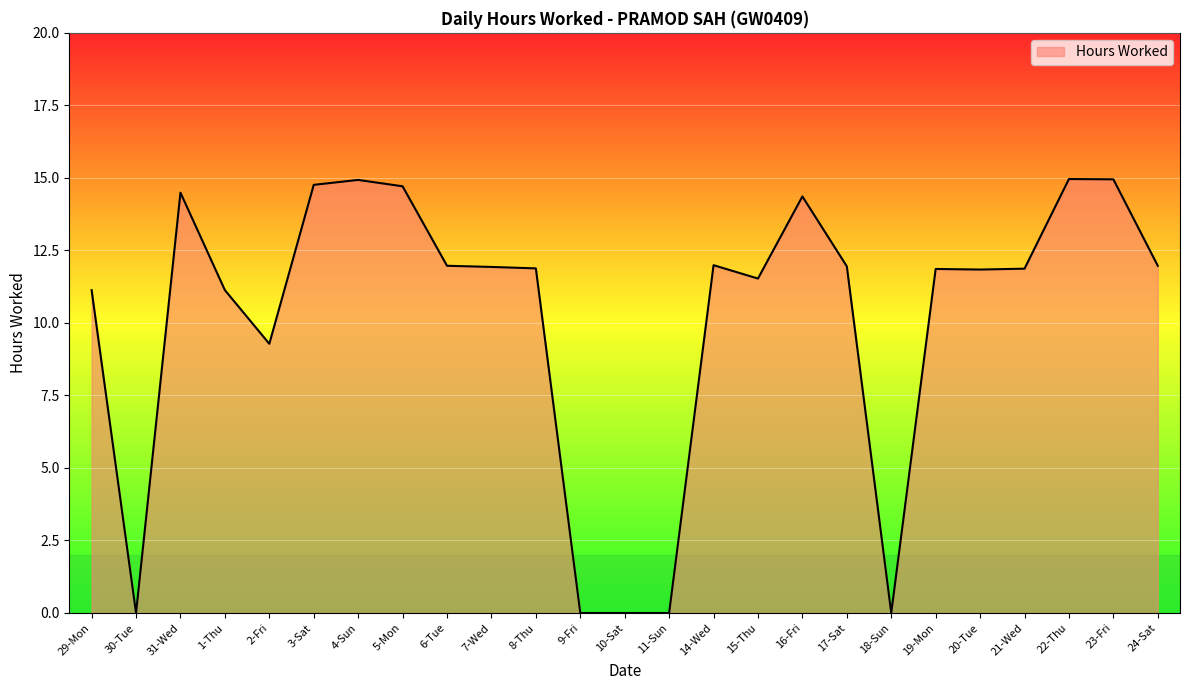

The value at 20-Tue is 11.8. True or false?

True